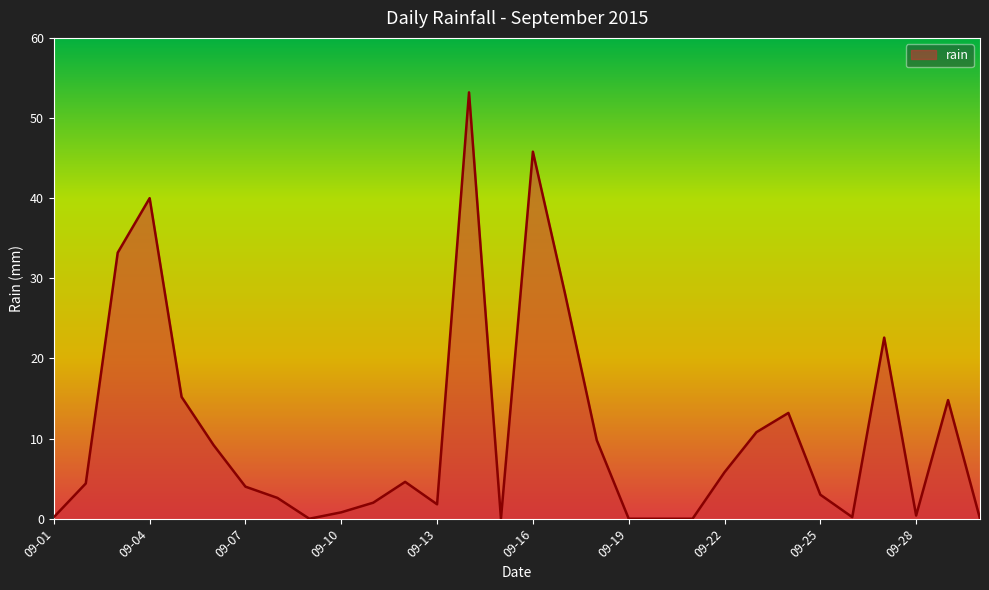

How many lines are shown in the chart?

1